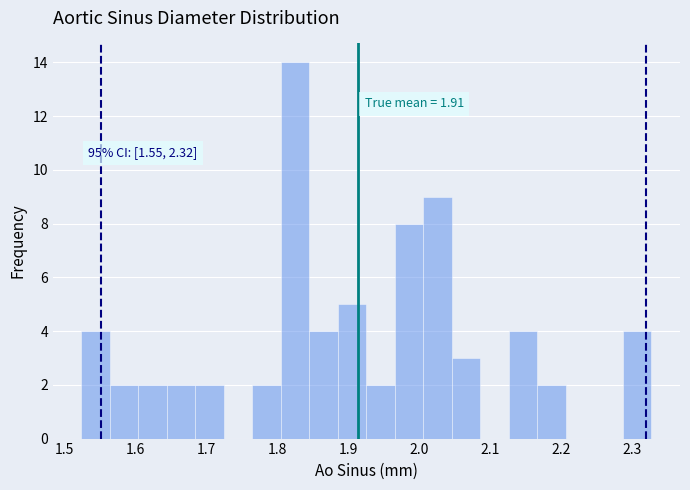

Which range on the x-axis has the tallest bar?

1.80 to 1.85